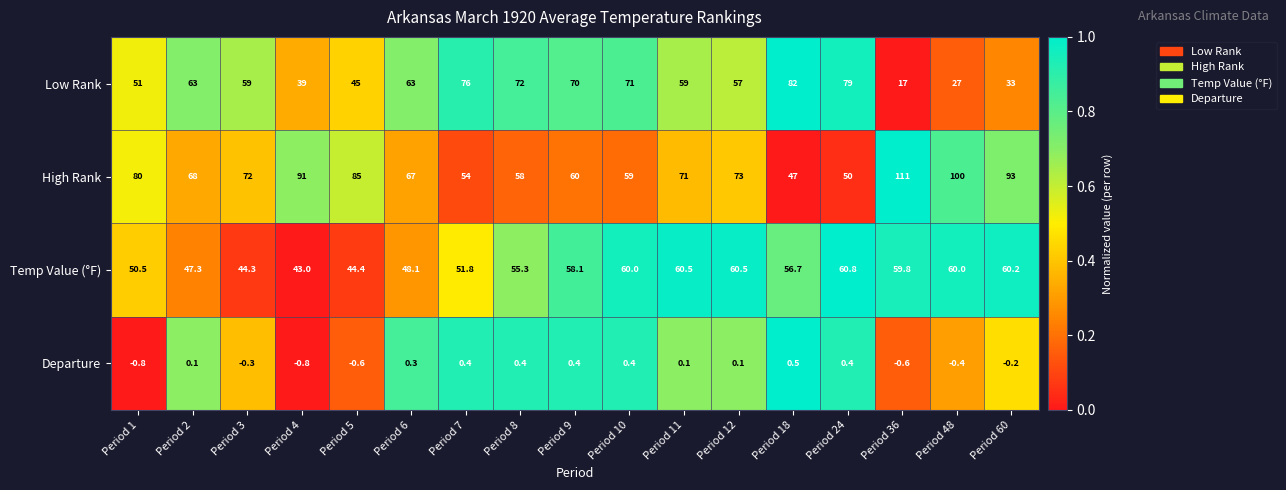

True or false: Departure has a value of -0.3 at Period 3.

True